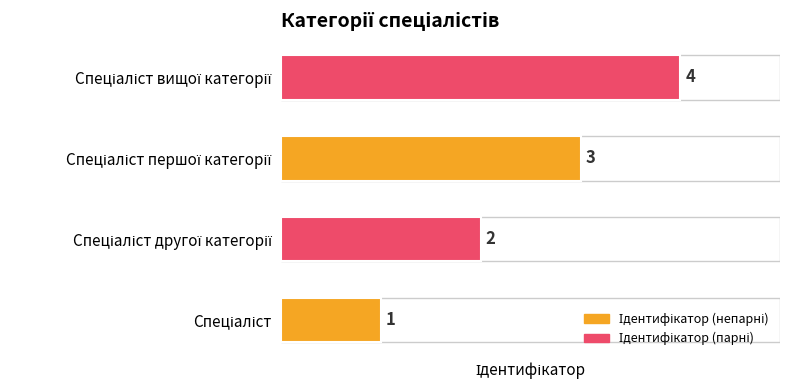

Count the values in the range 2 to 4.

3